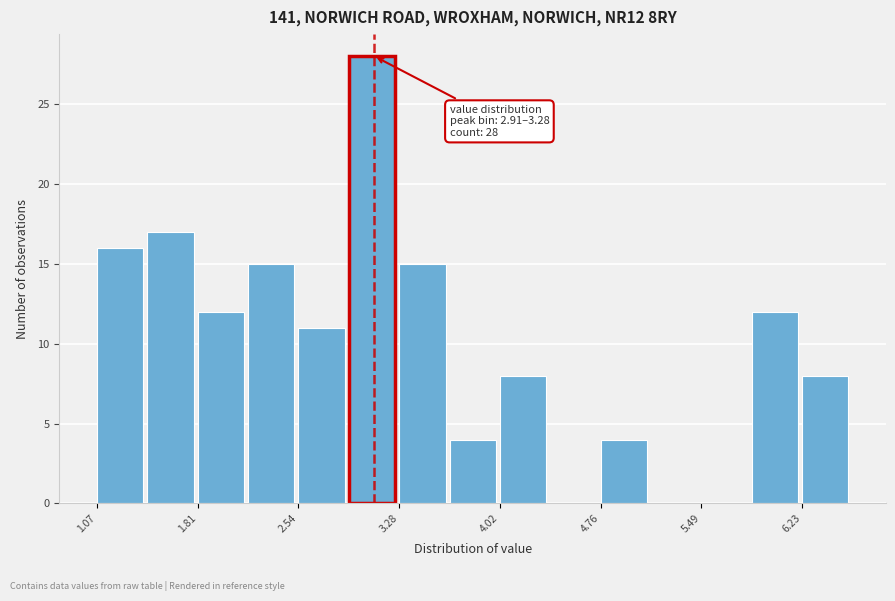

Around what value on the x-axis is the tallest bar? Give the approximate position of its centre, as read against the axis.

3.1